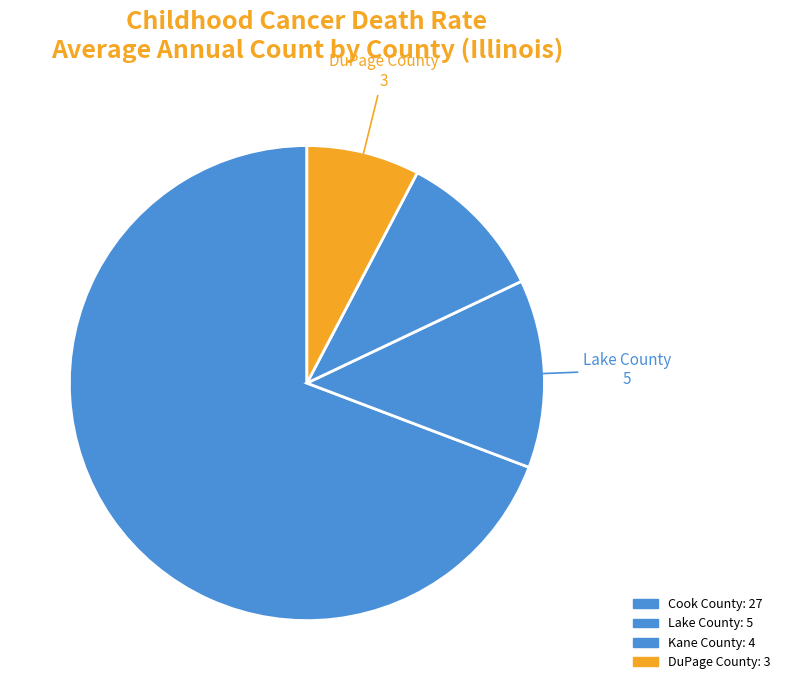

What is the smallest slice in the pie chart?

DuPage County